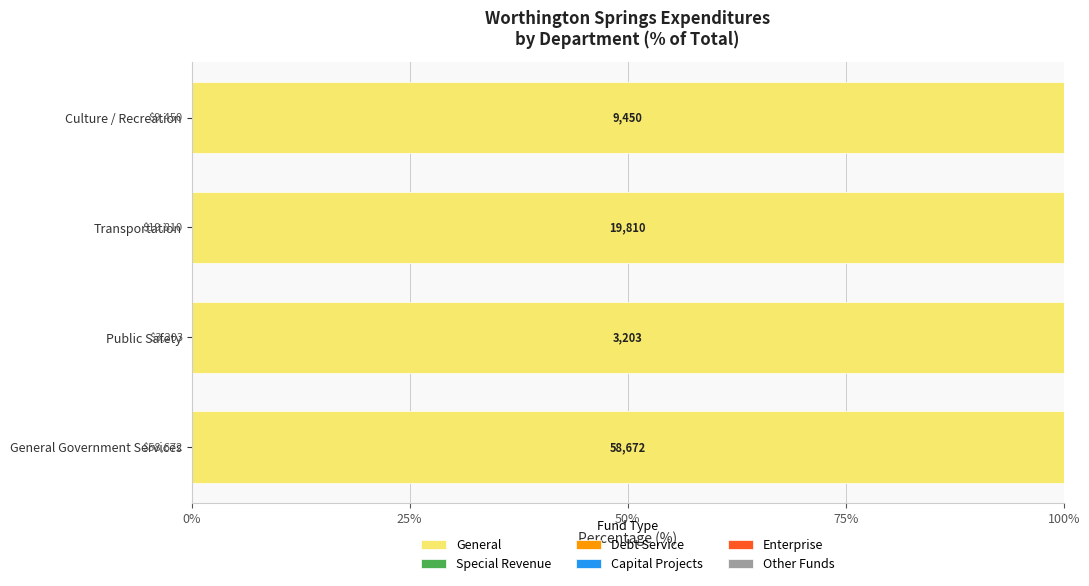

Is the value of Debt Service at Transportation greater than the value of Enterprise at Culture / Recreation?

No